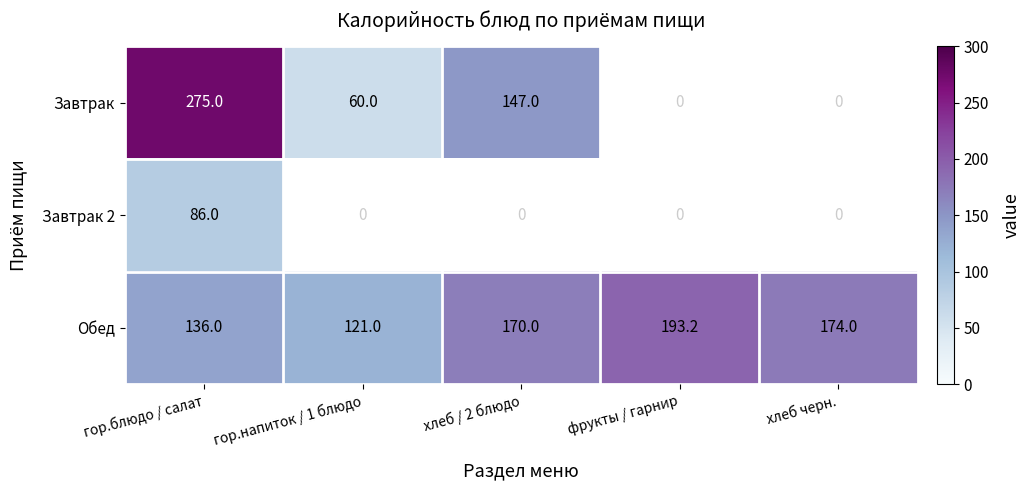

Is the value of Завтрак at гор.напиток / 1 блюдо greater than the value of Завтрак 2 at гор.блюдо / салат?

No